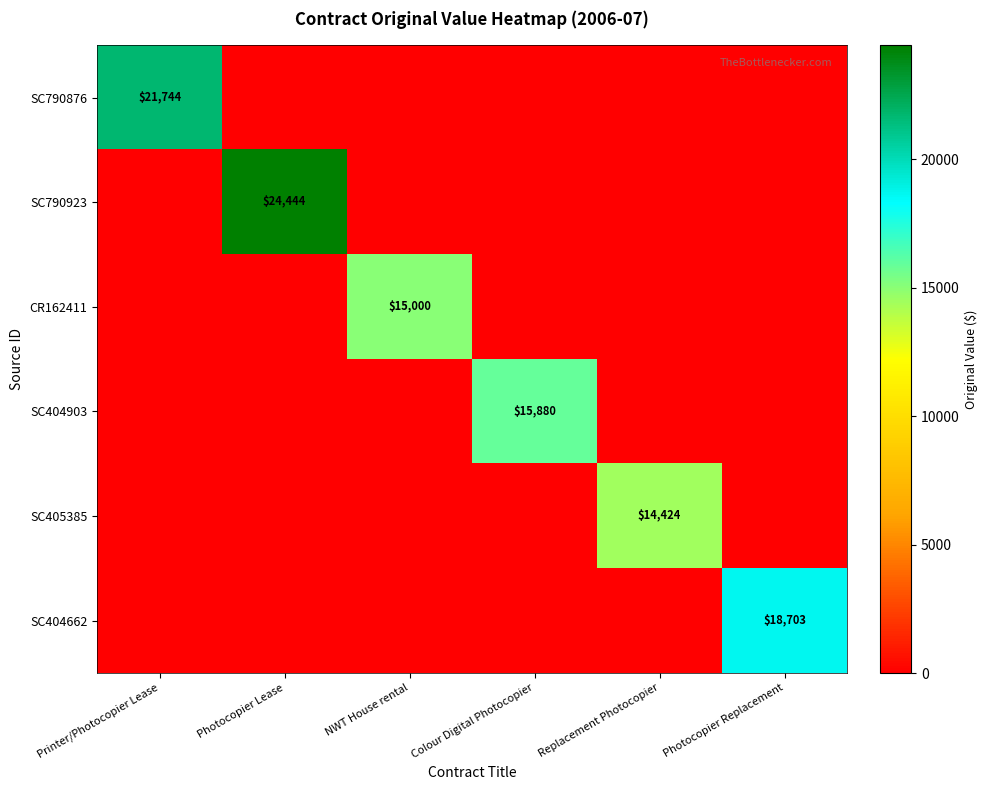

The value of SC790876 at Photocopier Replacement is 13231.4. True or false?

False